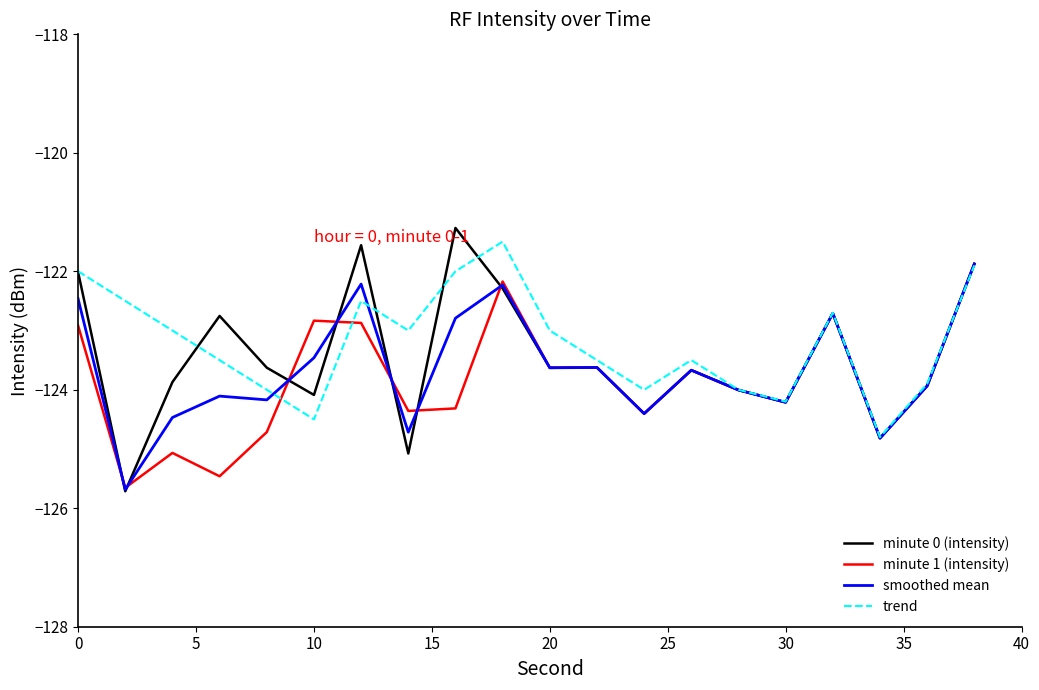

Which series has the largest range (max minus min)?

minute 0 (intensity)